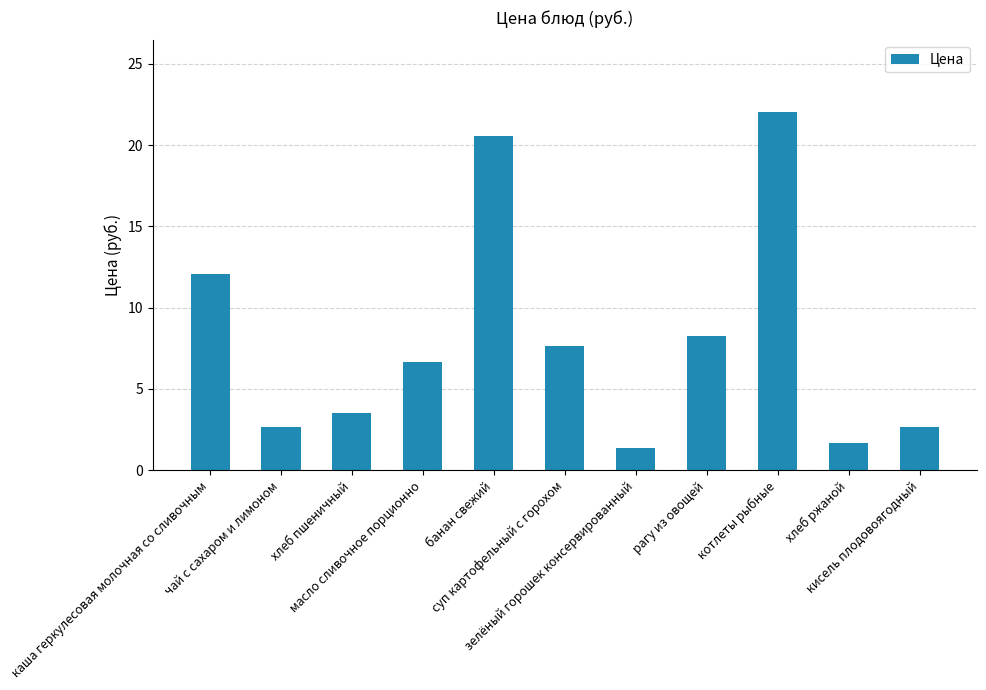

What is the smallest value displayed?

1.4